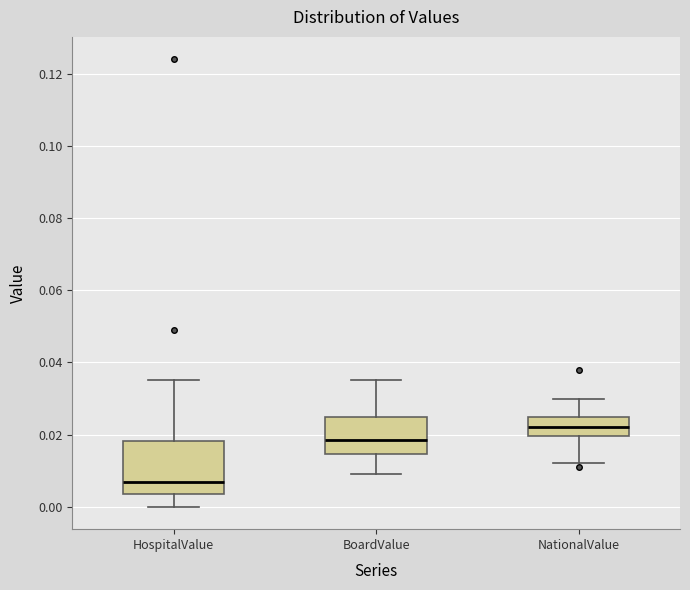

Reading left to right, read every box against the y-axis: the position of its median line, the range the box covers, and the ends of its whiskers. The values are not printed on the chart, so give them approximately, as read against the axis.

HospitalValue: median 0.008, box 0.004 to 0.018, whiskers 0.000 to 0.036
BoardValue: median 0.018, box 0.014 to 0.026, whiskers 0.010 to 0.036
NationalValue: median 0.022, box 0.020 to 0.026, whiskers 0.012 to 0.030